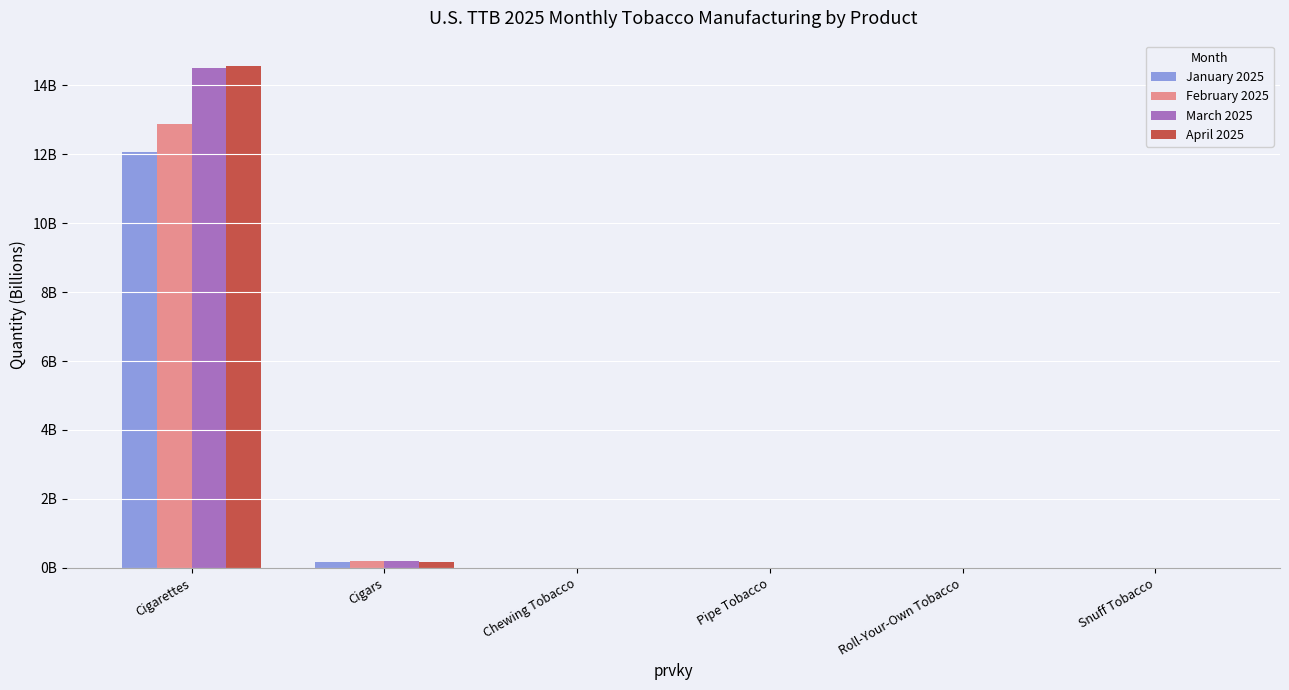

Rank the categories by January 2025 value from highest to lowest.

Cigarettes, Cigars, Snuff Tobacco, Pipe Tobacco, Chewing Tobacco, Roll-Your-Own Tobacco